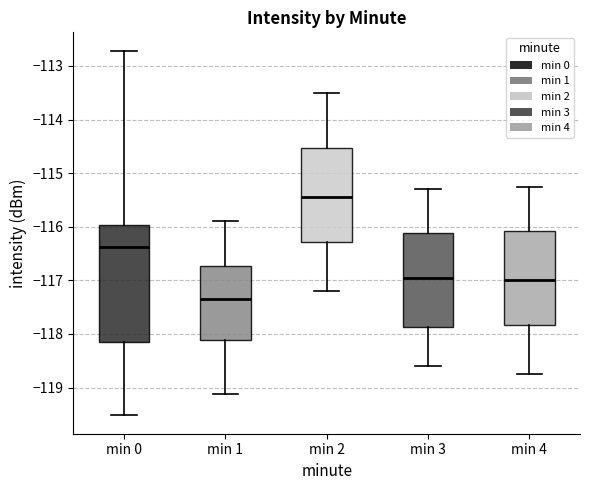

Reading left to right, read every box against the y-axis: the position of its median line, the range the box covers, and the ends of its whiskers. The values are not printed on the chart, so give them approximately, as read against the axis.

min 0: median -116.4, box -118.1 to -116.0, whiskers -119.5 to -112.7
min 1: median -117.4, box -118.1 to -116.7, whiskers -119.1 to -115.9
min 2: median -115.4, box -116.3 to -114.5, whiskers -117.2 to -113.5
min 3: median -116.9, box -117.9 to -116.1, whiskers -118.6 to -115.3
min 4: median -117.0, box -117.8 to -116.1, whiskers -118.7 to -115.2